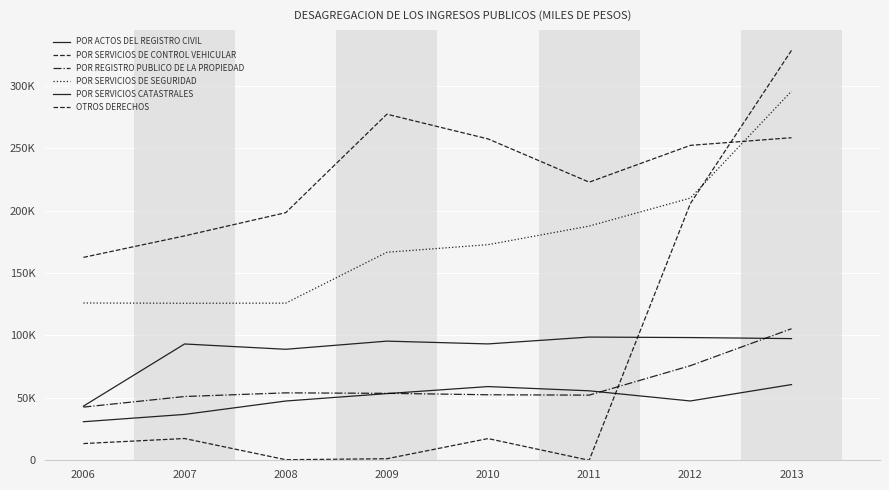

How many interior local valleys does the POR REGISTRO PUBLICO DE LA PROPIEDAD series have?

1